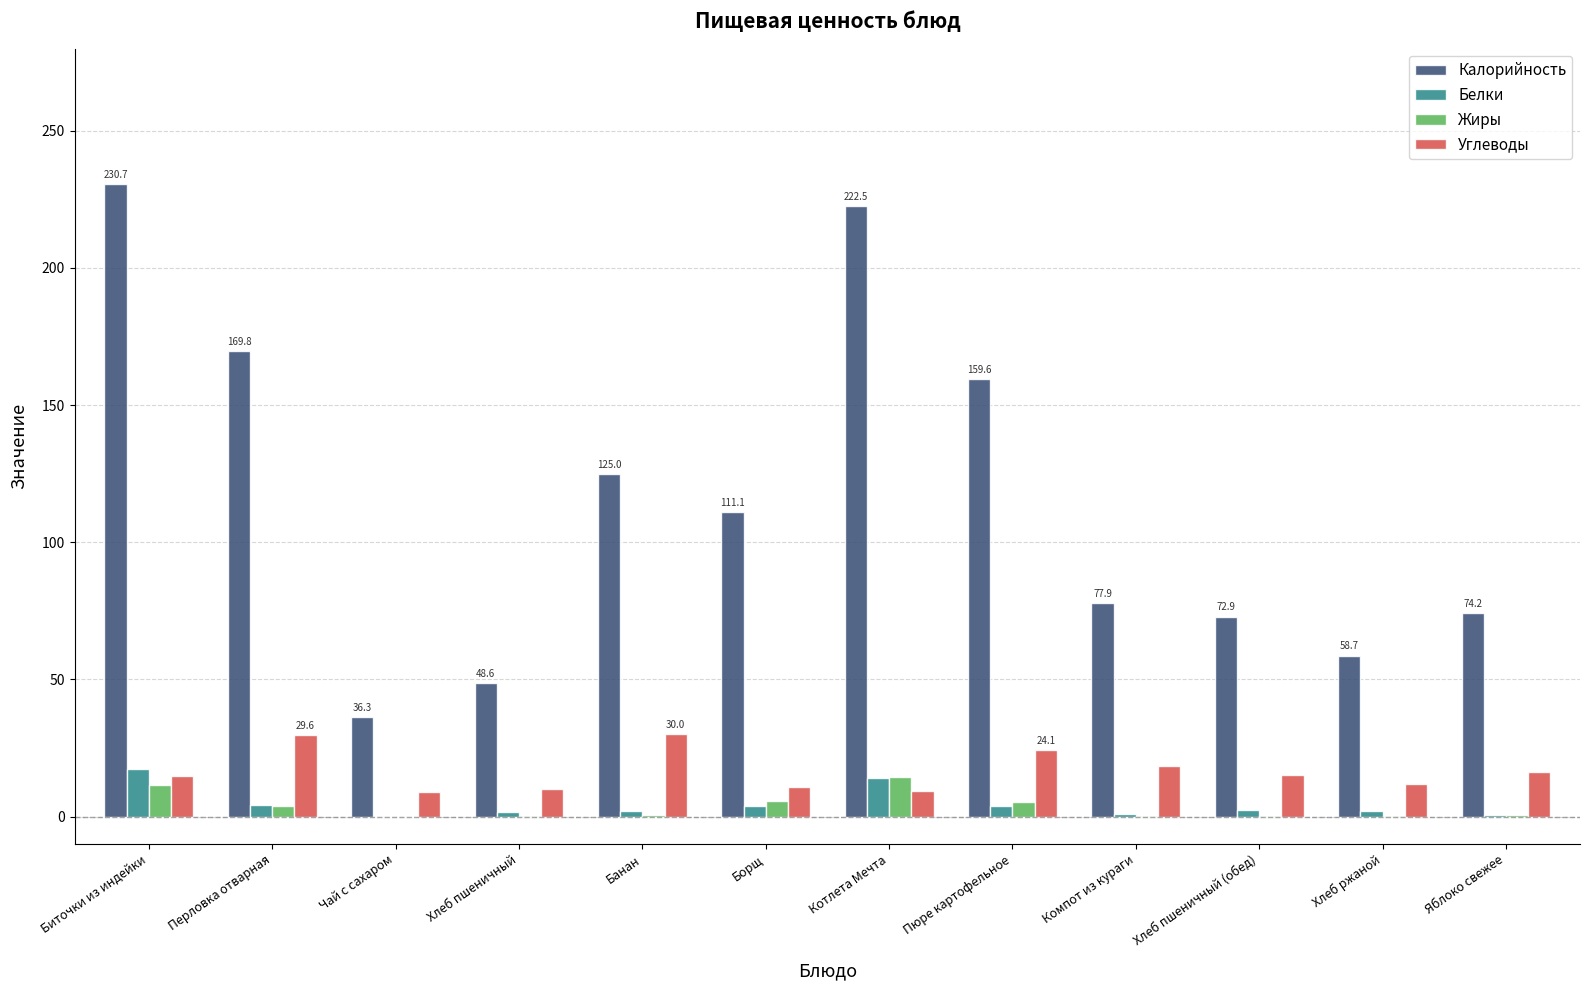

Is it true that Жиры equals -8.9 at Чай с сахаром?

False